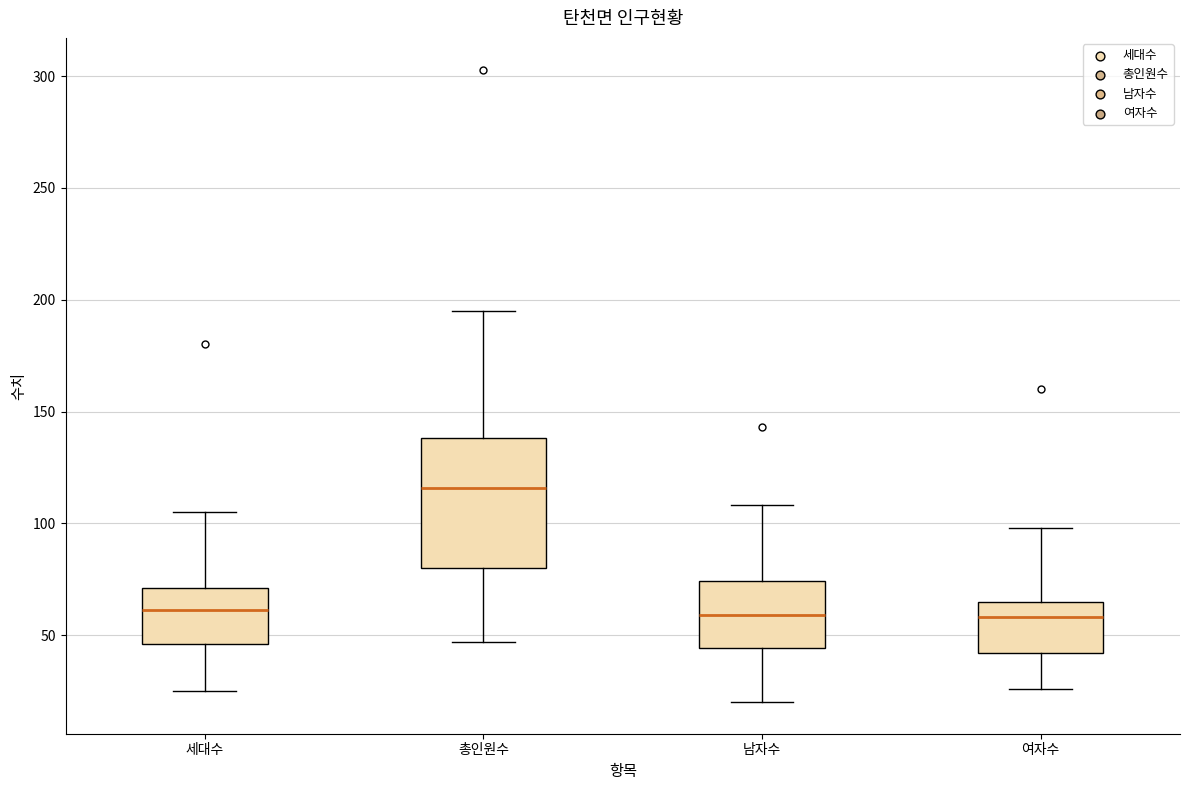

Which box is the tallest, from its lower edge to its upper edge?

총인원수